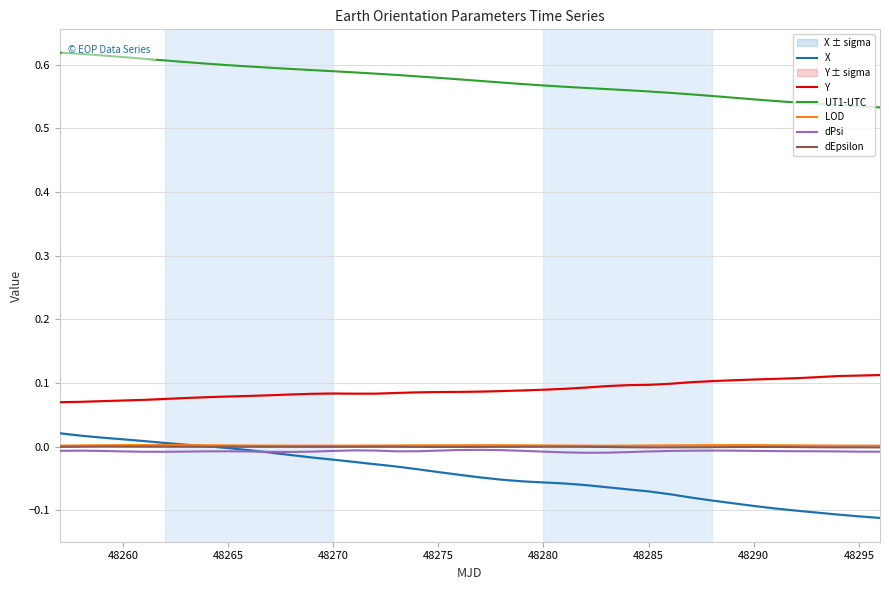

Is it true that UT1-UTC equals 0.2 at 48285?

False